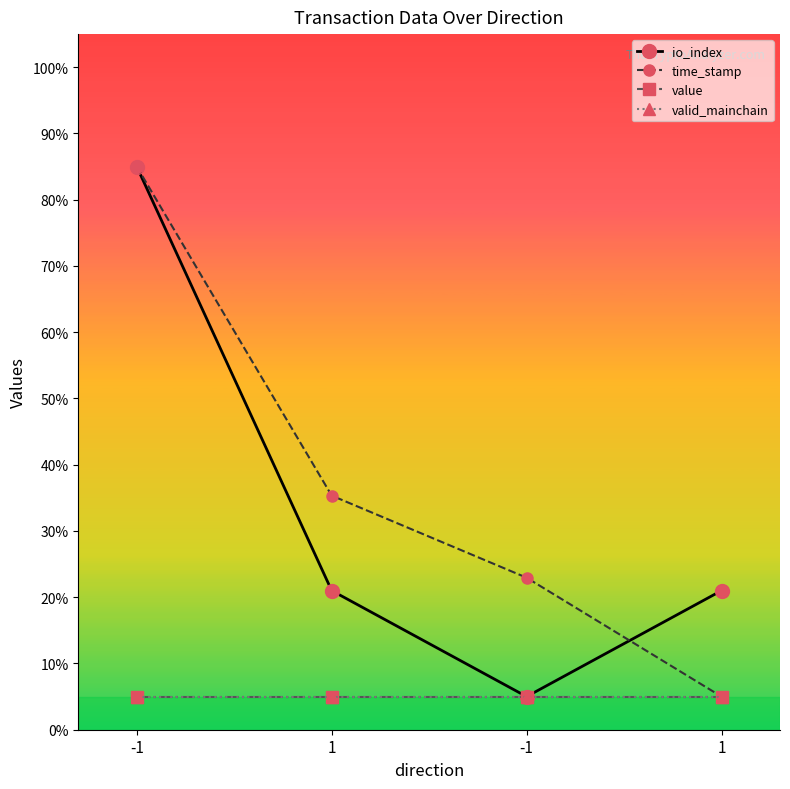

Is this an area chart (filled region under the line)?

No